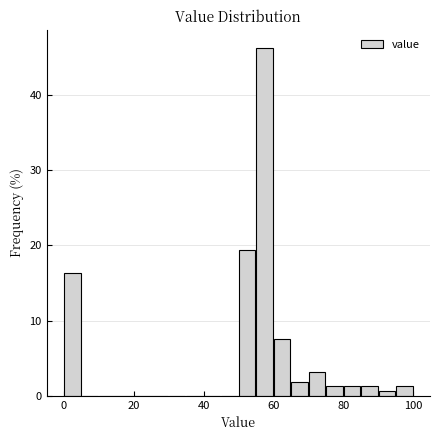

Read against the x-axis, roughly where is the centre of the tallest bar?

58